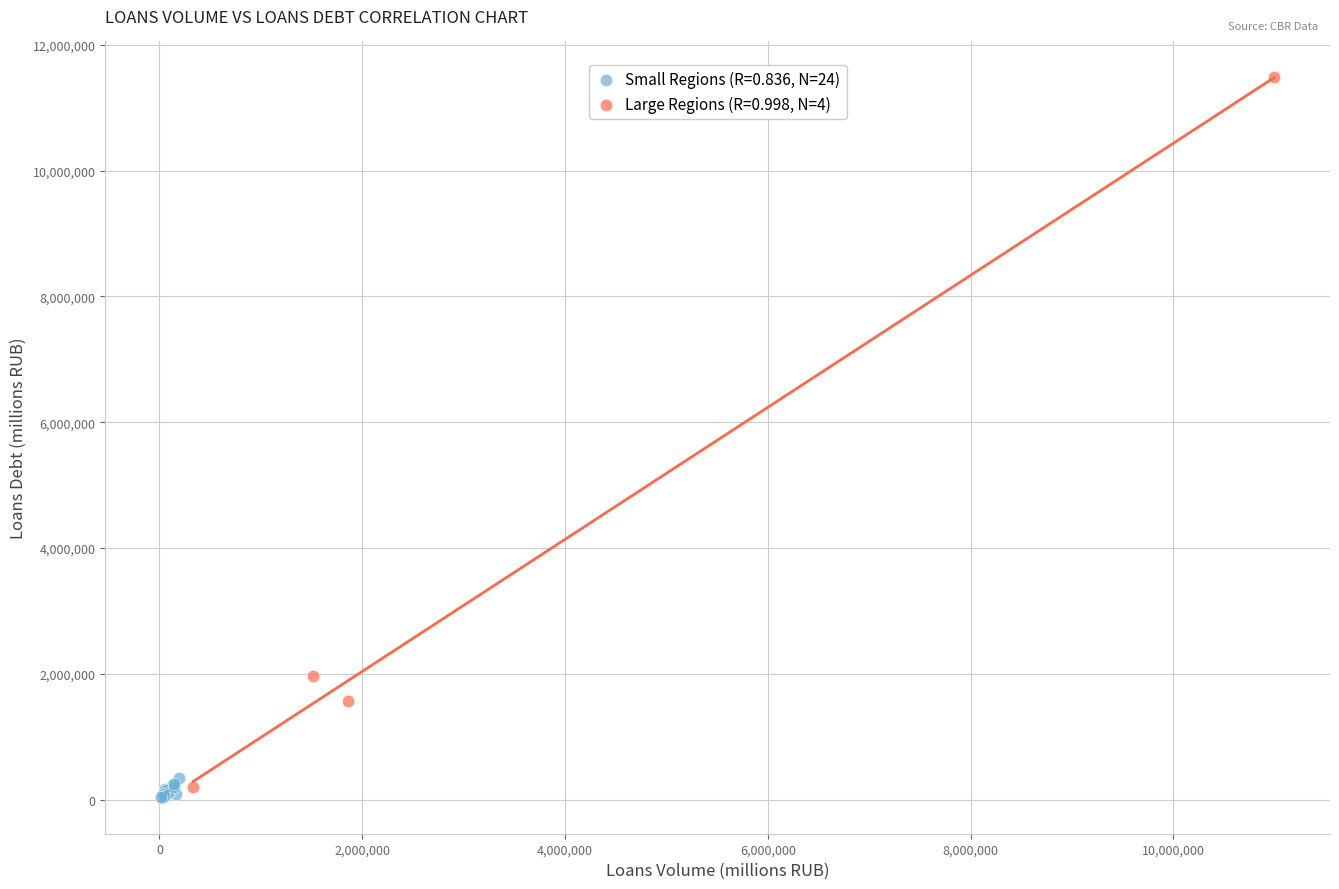

Which series reaches the minimum Y coordinate?

Small Regions (R=0.836, N=24)